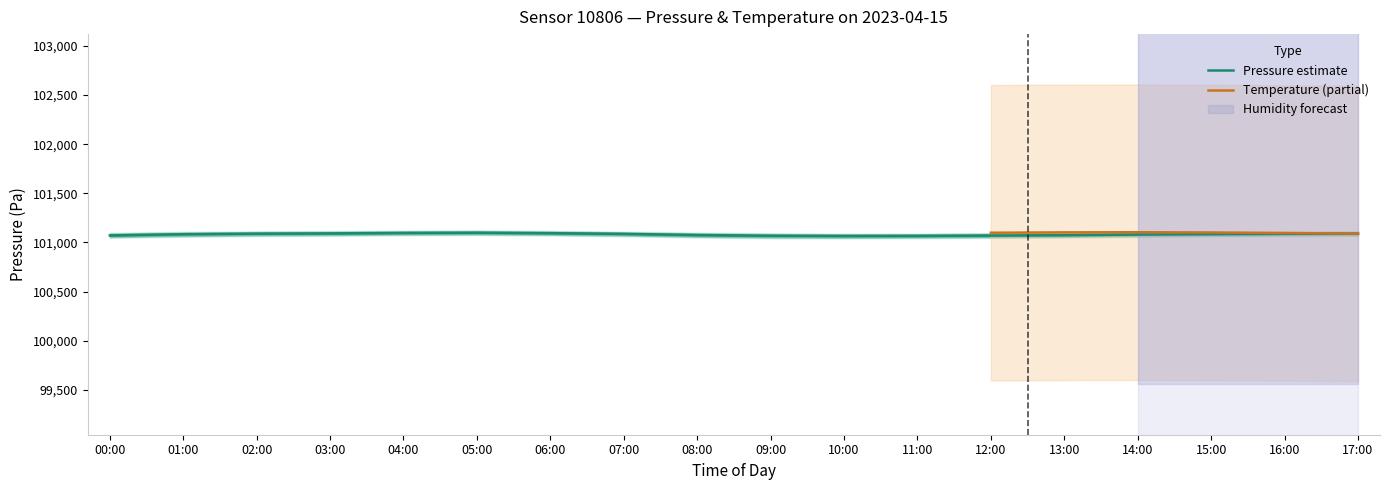

The Pressure estimate series shows 33239.1 at 05:00. True or false?

False